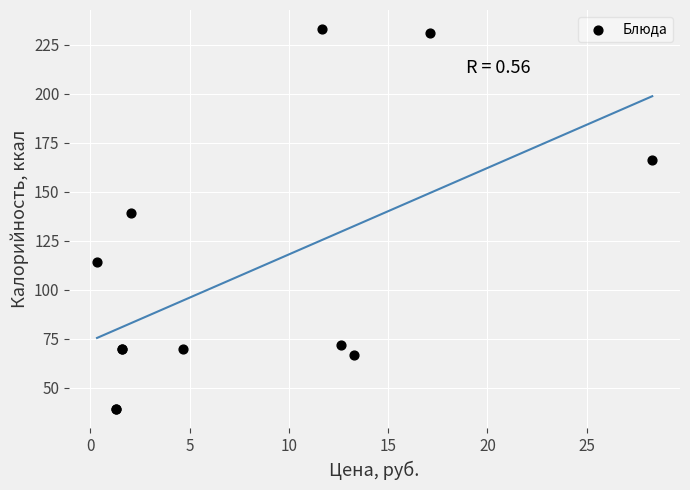

What Y value in the scatter plot is closest to 136?

139